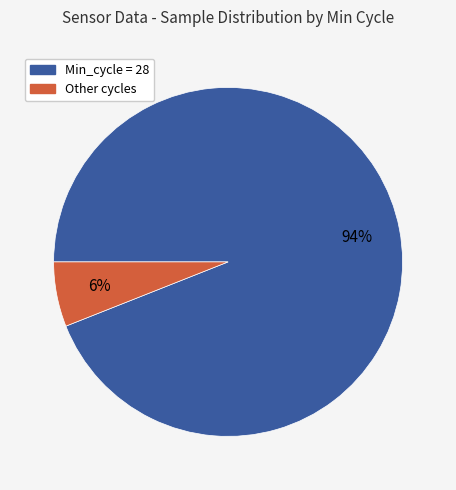

Is there a majority slice in this chart?

Yes